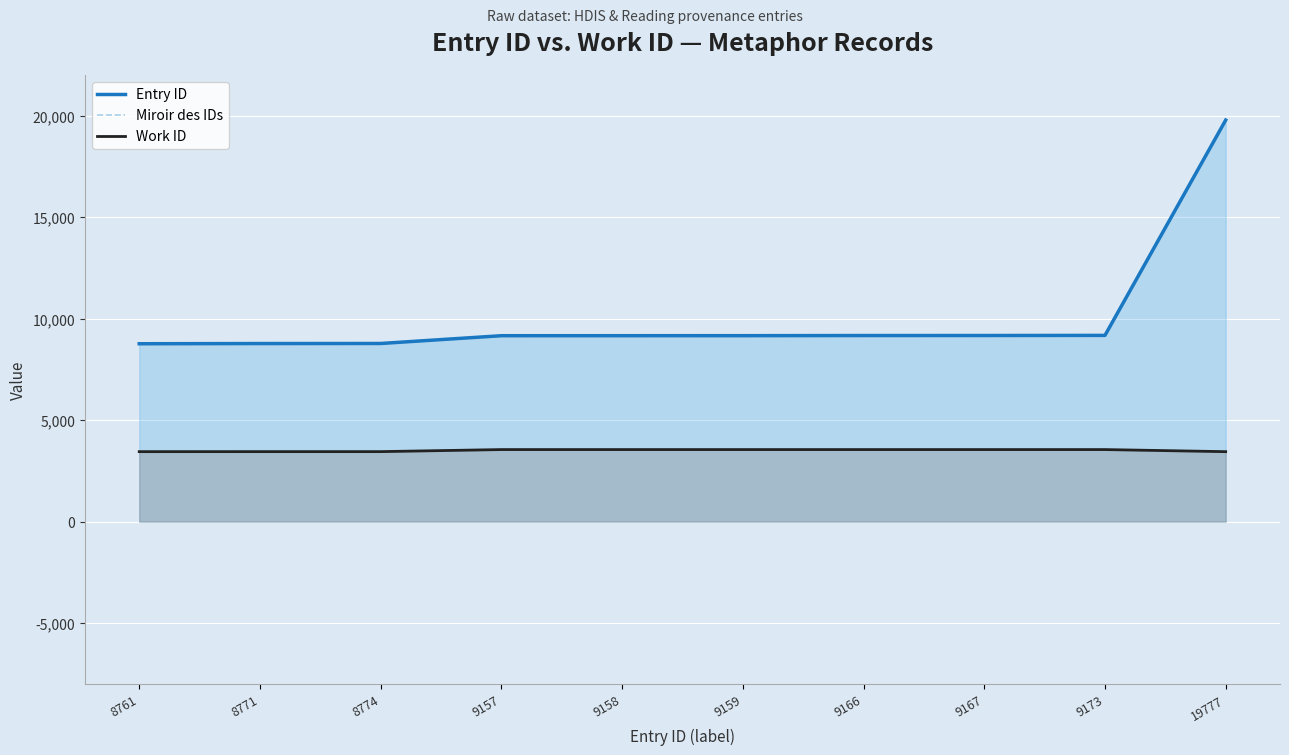

At which label does Miroir des IDs reach its peak?

8761